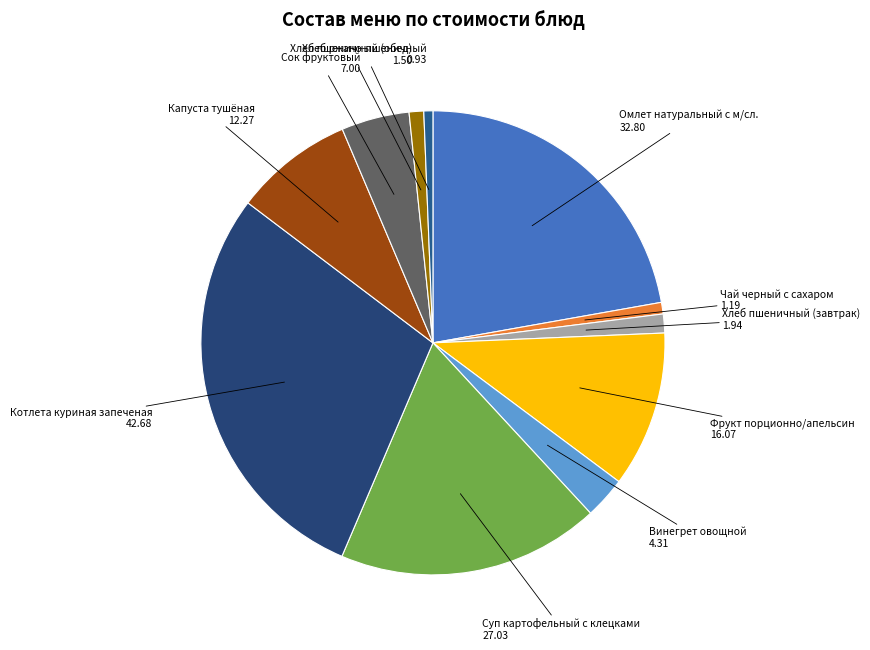

Does Винегрет овощной account for over 50% of the chart?

No